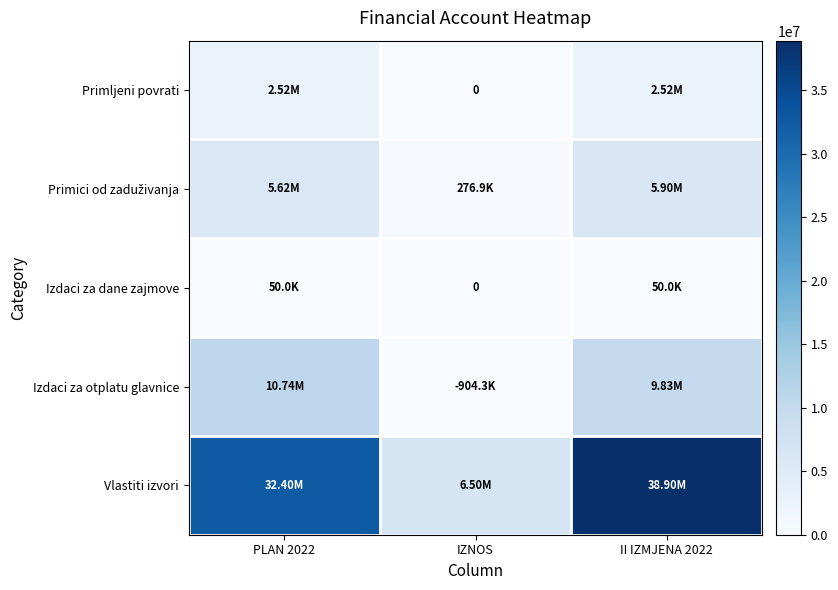

How many values in the Primici od zaduživanja series exceed 5619796?

1